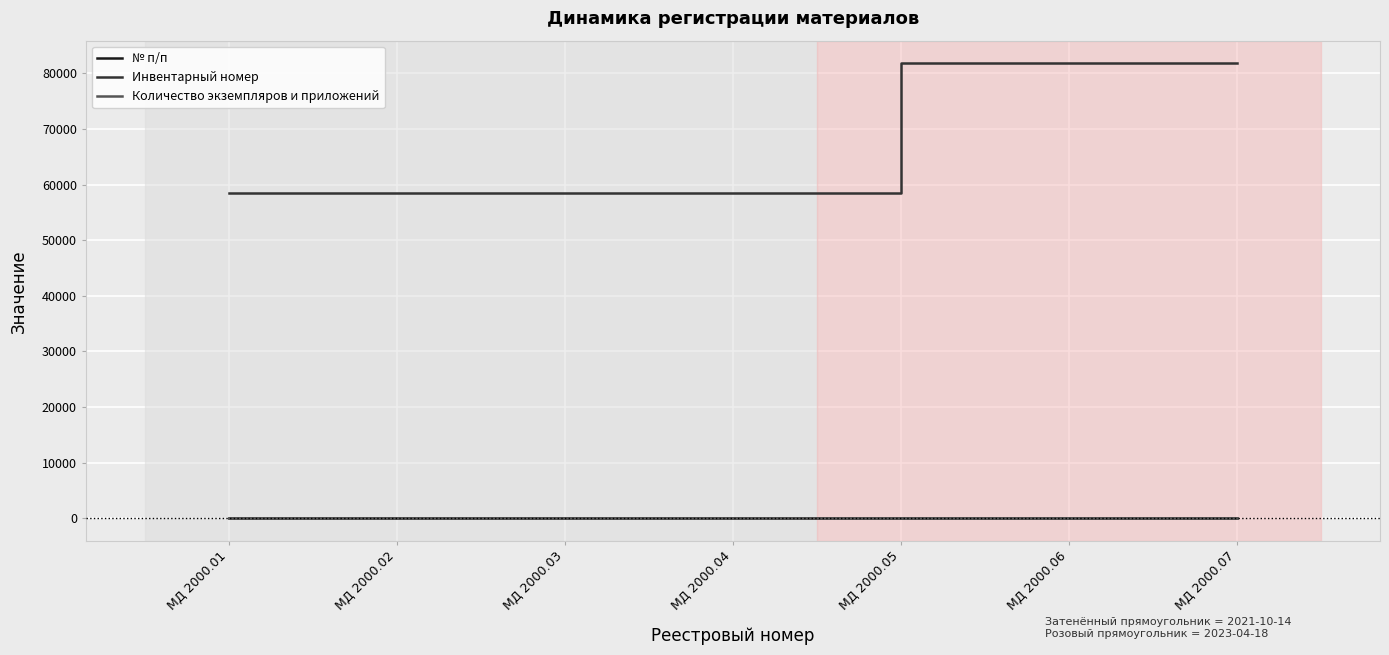

What is the greatest value displayed?

81802